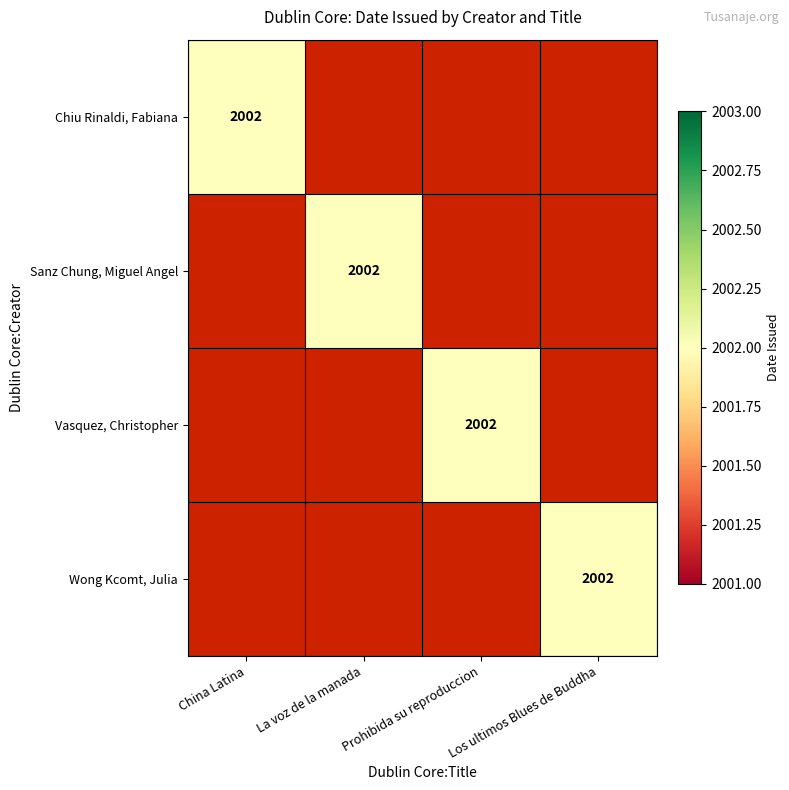

Between 2 and 3, which is larger?

2